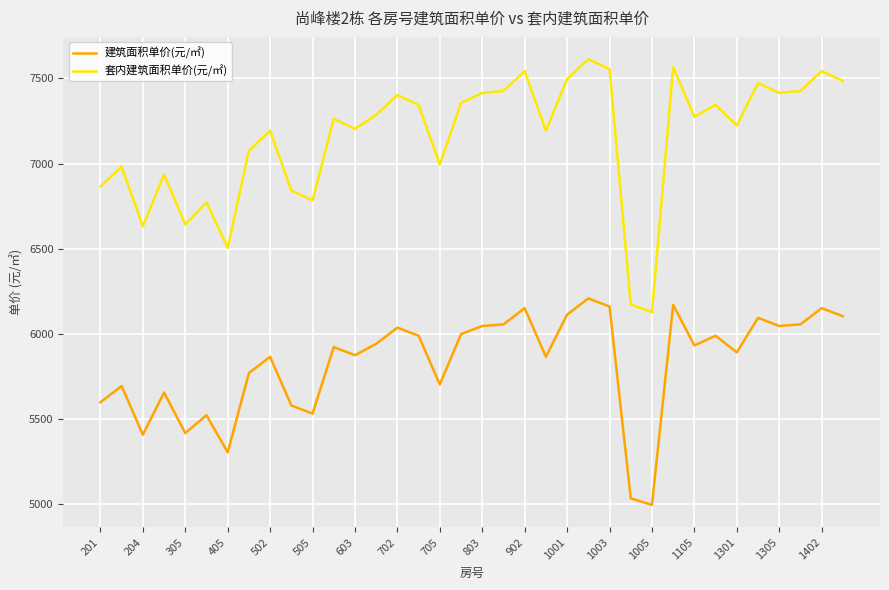

Is this an area chart (filled region under the line)?

No